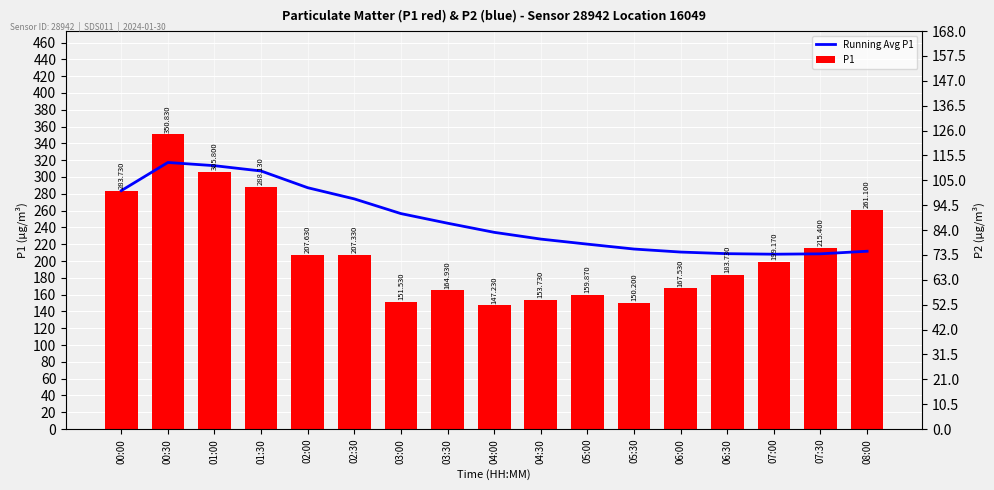

Reading left to right, list all the values displayed in this chart.

Running Avg P1: 00:00=283.7	00:30=317.3	01:00=313.5	01:30=307.1	02:00=287.2	02:30=273.9	03:00=256.4	03:30=245.0	04:00=234.1	04:30=226.1	05:00=220.1	05:30=214.2	06:00=210.7	06:30=208.7	07:00=208.1	07:30=208.5	08:00=211.6
P1: 00:00=283.7	00:30=350.8	01:00=305.8	01:30=288.1	02:00=207.6	02:30=207.3	03:00=151.5	03:30=164.9	04:00=147.2	04:30=153.7	05:00=159.9	05:30=150.2	06:00=167.5	06:30=183.7	07:00=199.2	07:30=215.4	08:00=261.1